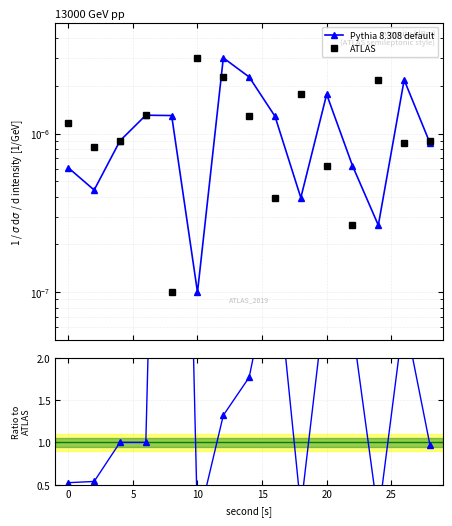

True or false: ATLAS has more than 0 interior local peaks.

True